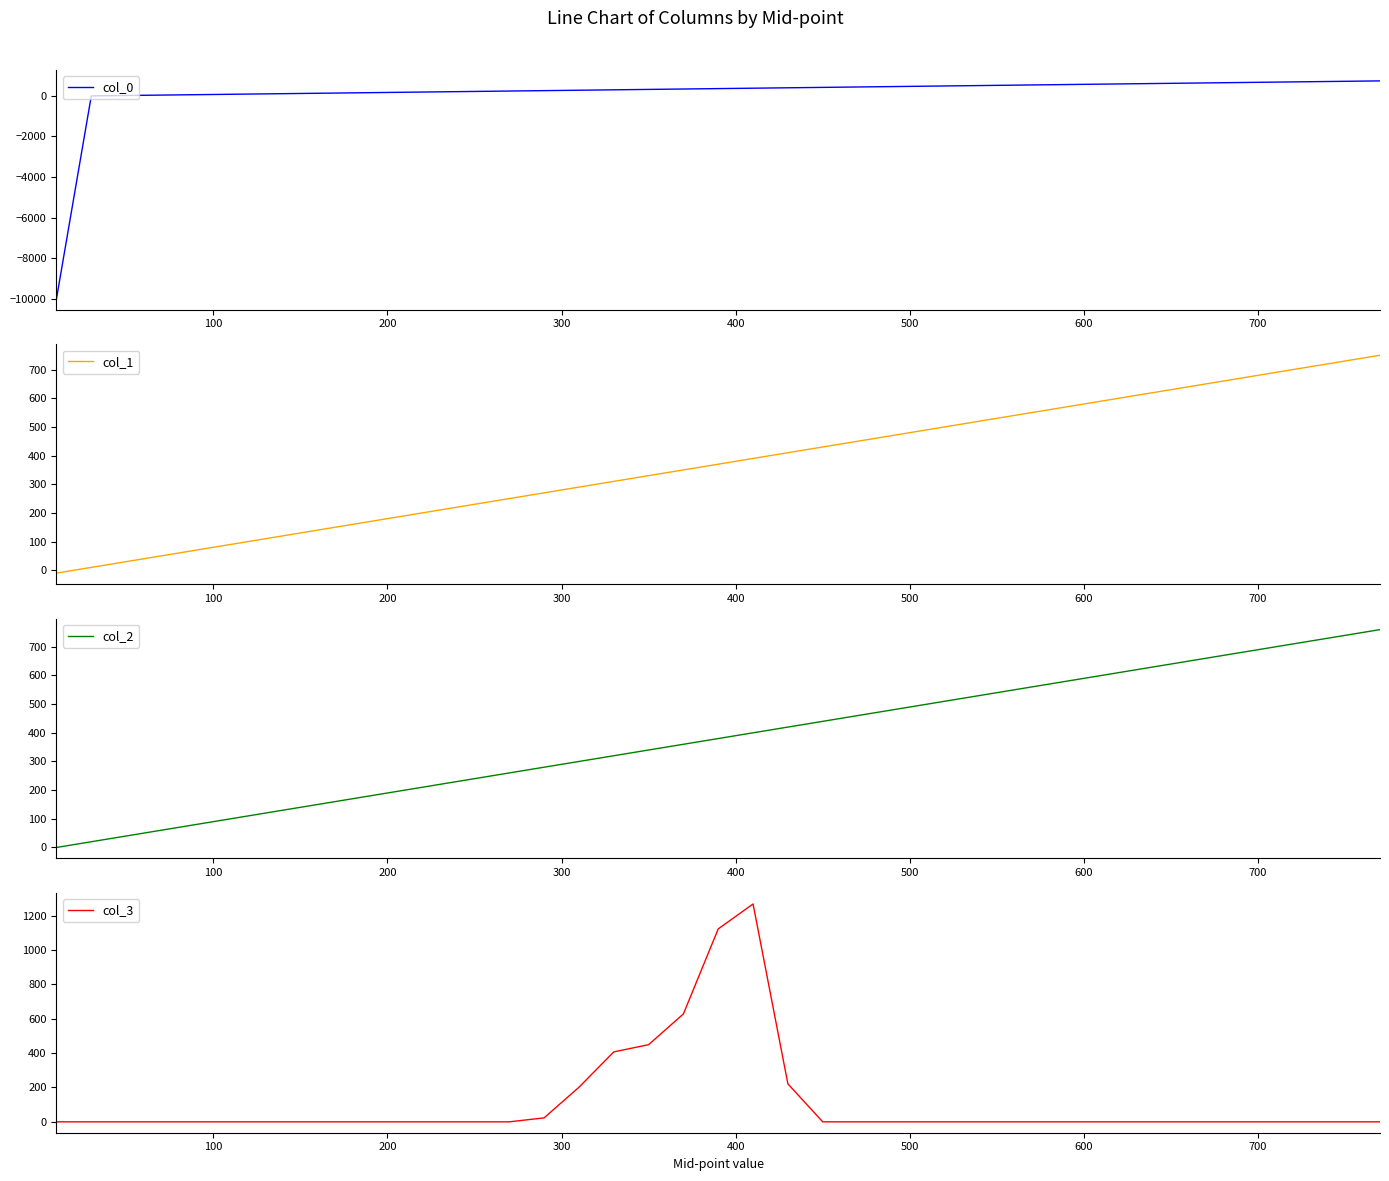

True or false: col_1 and col_3 cross at least once.

True